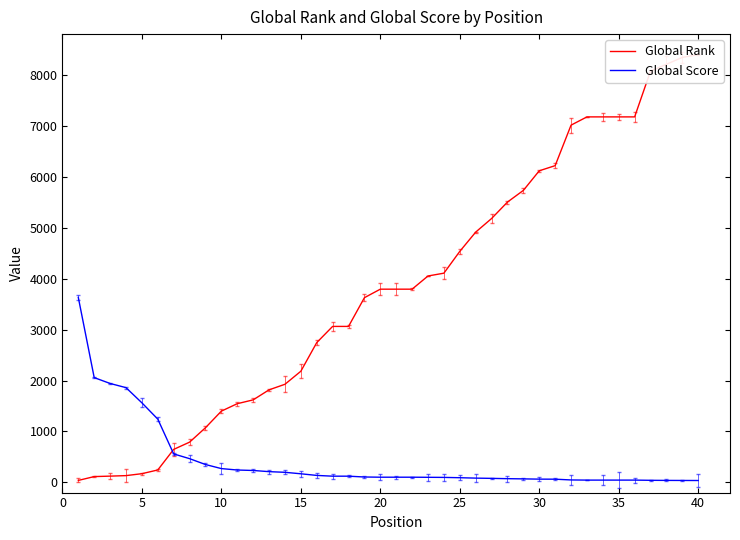

What is the highest value of the Global Score series?

3630